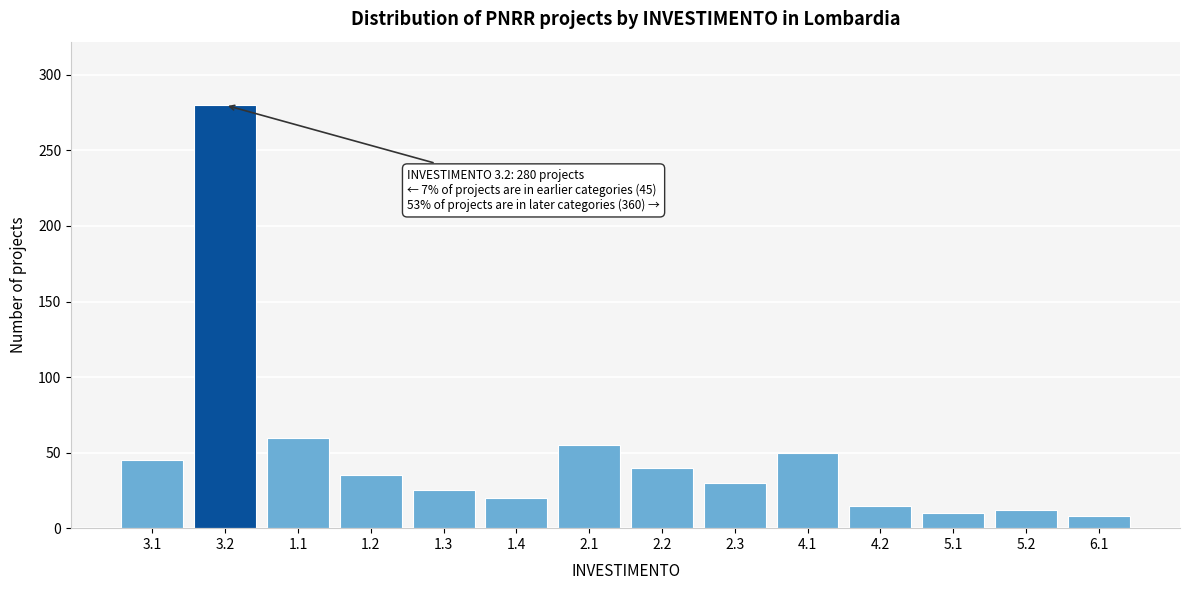

Reading left to right, extract all data points from this chart.

45	280	60	35	25	20	55	40	30	50	15	10	12	8